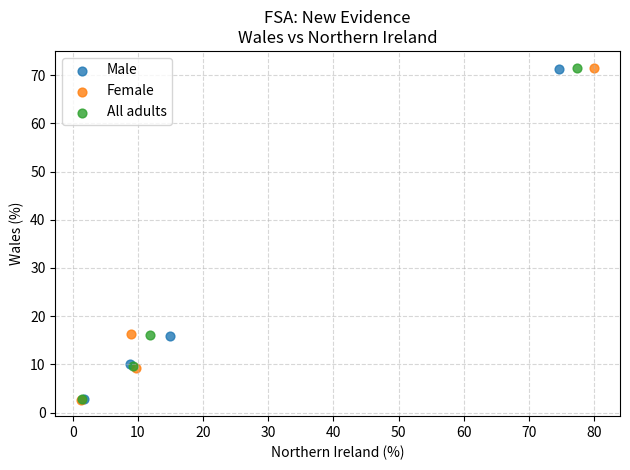

Which series has the widest spread of Y values?

Female